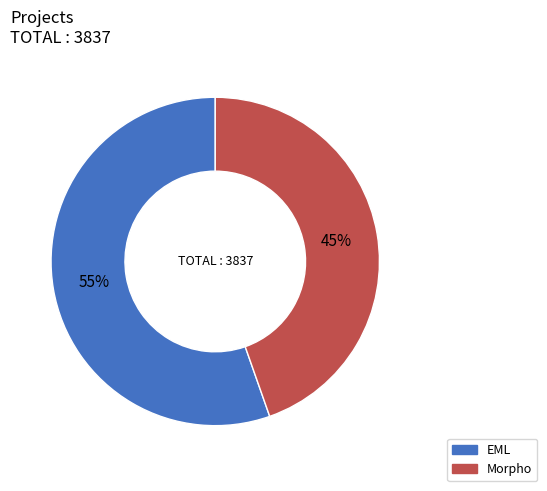

What is the majority slice?

EML